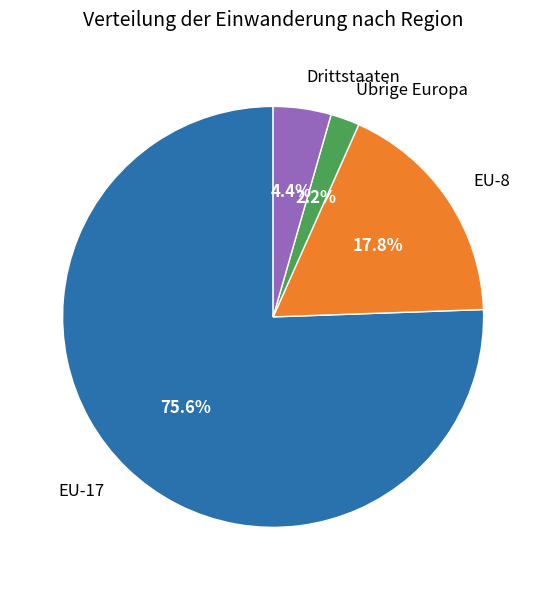

Between EU-8 and Drittstaaten, which is larger?

EU-8